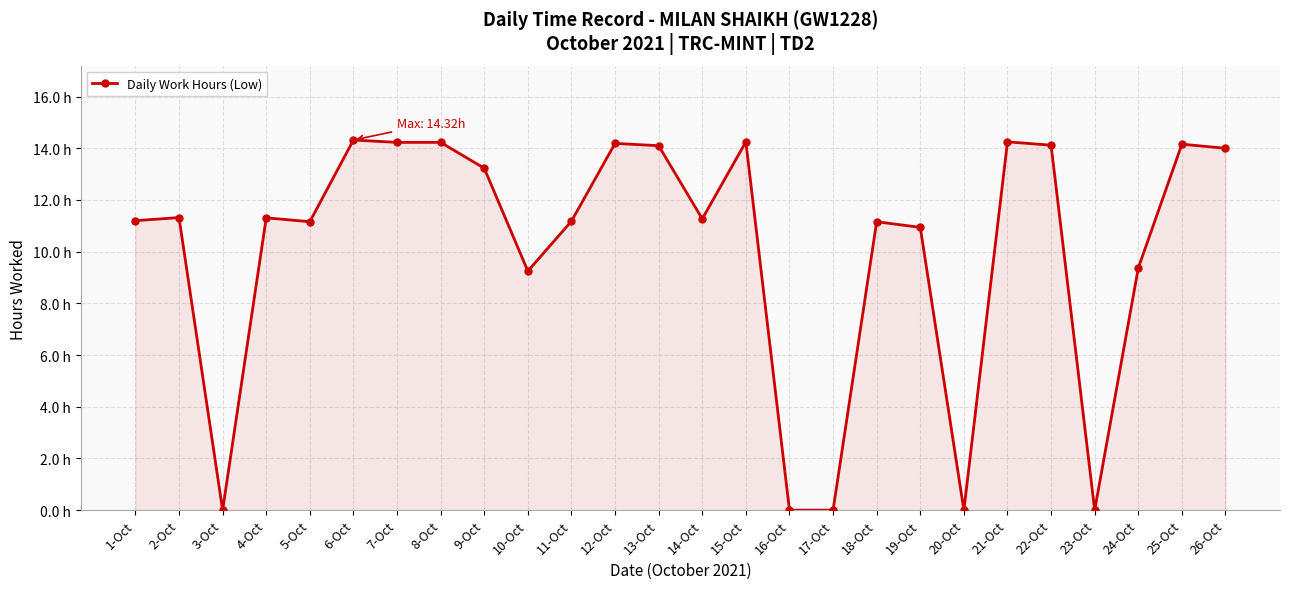

Where is the data nearest to the value 7?

10-Oct